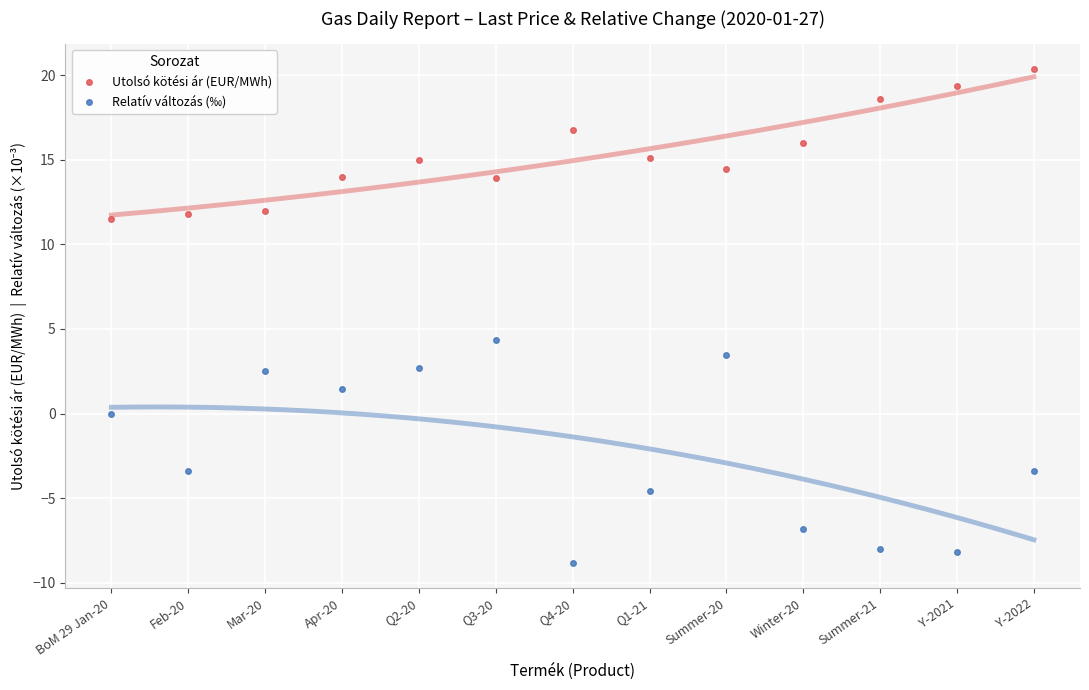

Which series has the largest total across all categories?

Utolsó kötési ár (EUR/MWh)